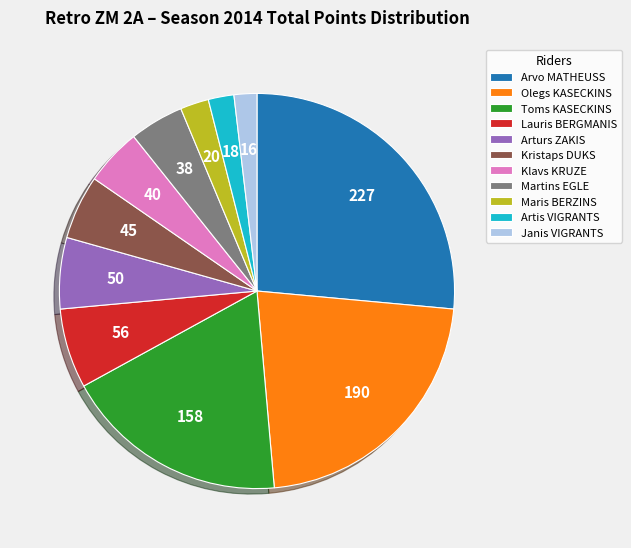

True or false: Klavs KRUZE accounts for 17% of the total.

False